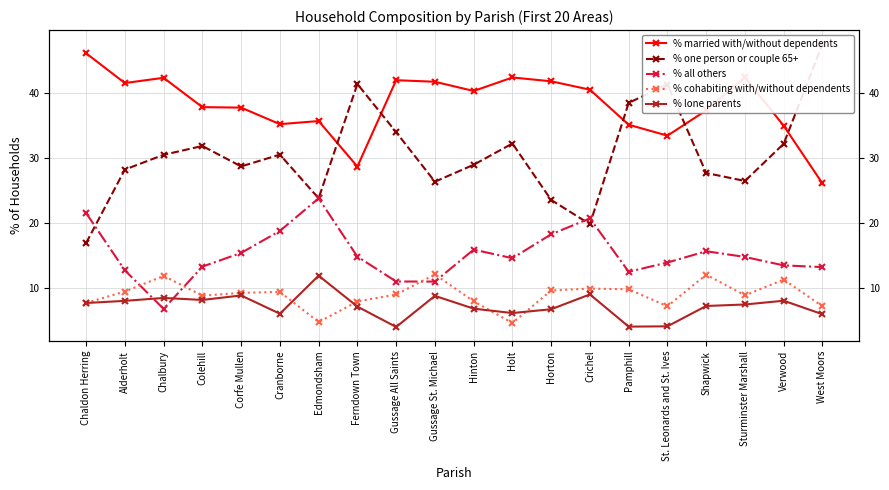

Reading left to right, extract all data points from this chart.

% married with/without dependents: Chaldon Herring=46.1	Alderholt=41.6	Chalbury=42.4	Colehill=37.9	Corfe Mullen=37.8	Cranborne=35.2	Edmondsham=35.7	Ferndown Town=28.7	Gussage All Saints=42.0	Gussage St. Michael=41.8	Hinton=40.3	Holt=42.4	Horton=41.8	Crichel=40.5	Pamphill=35.1	St. Leonards and St. Ives=33.5	Shapwick=37.4	Sturminster Marshall=42.4	Verwood=35.0	West Moors=26.1
% one person or couple 65+: Chaldon Herring=16.9	Alderholt=28.2	Chalbury=30.5	Colehill=31.9	Corfe Mullen=28.7	Cranborne=30.5	Edmondsham=23.8	Ferndown Town=41.4	Gussage All Saints=34.0	Gussage St. Michael=26.4	Hinton=29.0	Holt=32.2	Horton=23.6	Crichel=19.8	Pamphill=38.5	St. Leonards and St. Ives=41.3	Shapwick=27.7	Sturminster Marshall=26.5	Verwood=32.2	West Moors=47.5
% all others: Chaldon Herring=21.5	Alderholt=12.7	Chalbury=6.8	Colehill=13.3	Corfe Mullen=15.4	Cranborne=18.8	Edmondsham=23.8	Ferndown Town=14.8	Gussage All Saints=11.0	Gussage St. Michael=11.0	Hinton=15.9	Holt=14.6	Horton=18.3	Crichel=20.7	Pamphill=12.5	St. Leonards and St. Ives=13.9	Shapwick=15.7	Sturminster Marshall=14.8	Verwood=13.5	West Moors=13.2
% cohabiting with/without dependents: Chaldon Herring=7.7	Alderholt=9.5	Chalbury=11.9	Colehill=8.8	Corfe Mullen=9.2	Cranborne=9.4	Edmondsham=4.8	Ferndown Town=7.9	Gussage All Saints=9.0	Gussage St. Michael=12.1	Hinton=8.0	Holt=4.6	Horton=9.6	Crichel=9.9	Pamphill=9.8	St. Leonards and St. Ives=7.2	Shapwick=12.1	Sturminster Marshall=8.9	Verwood=11.3	West Moors=7.2
% lone parents: Chaldon Herring=7.7	Alderholt=8.0	Chalbury=8.5	Colehill=8.2	Corfe Mullen=8.8	Cranborne=6.0	Edmondsham=11.9	Ferndown Town=7.1	Gussage All Saints=4.0	Gussage St. Michael=8.8	Hinton=6.8	Holt=6.1	Horton=6.7	Crichel=9.0	Pamphill=4.0	St. Leonards and St. Ives=4.1	Shapwick=7.2	Sturminster Marshall=7.5	Verwood=8.0	West Moors=6.0